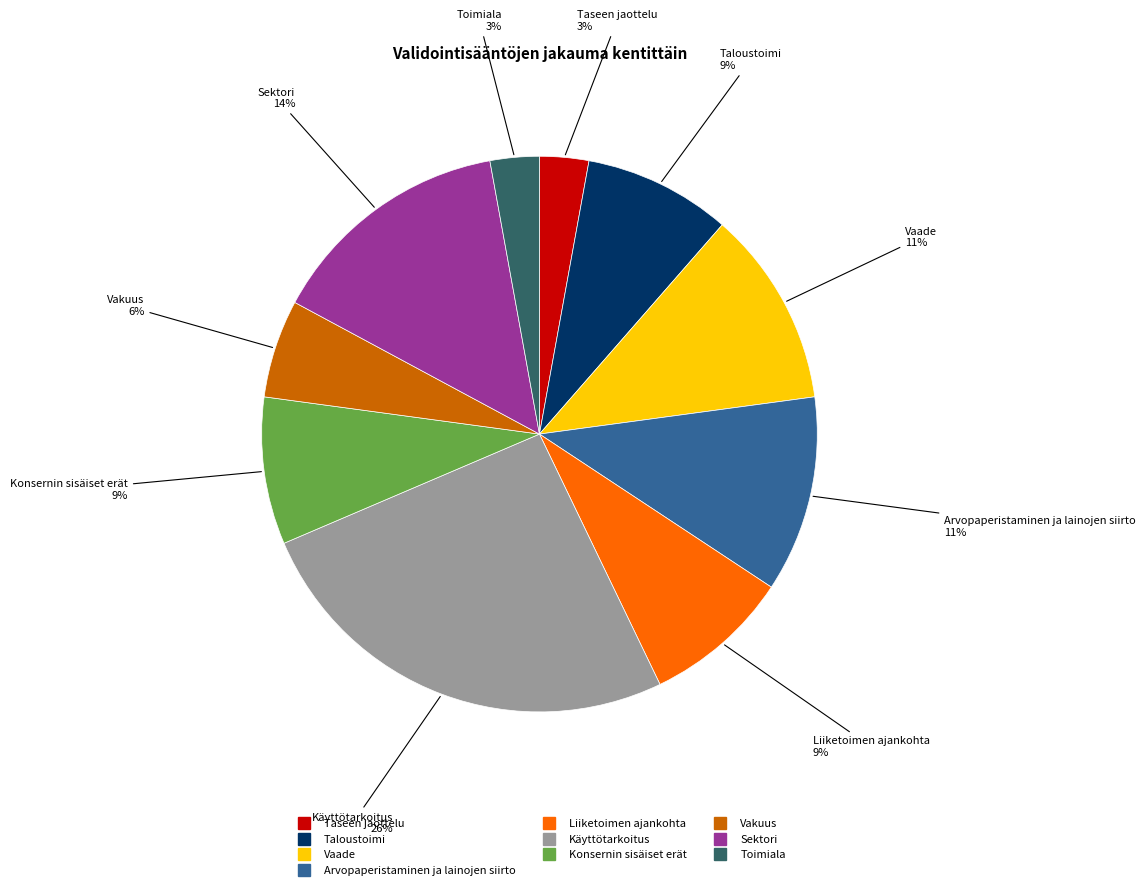

Combined, do Arvopaperistaminen ja lainojen siirto and Sektori account for over 50%?

No